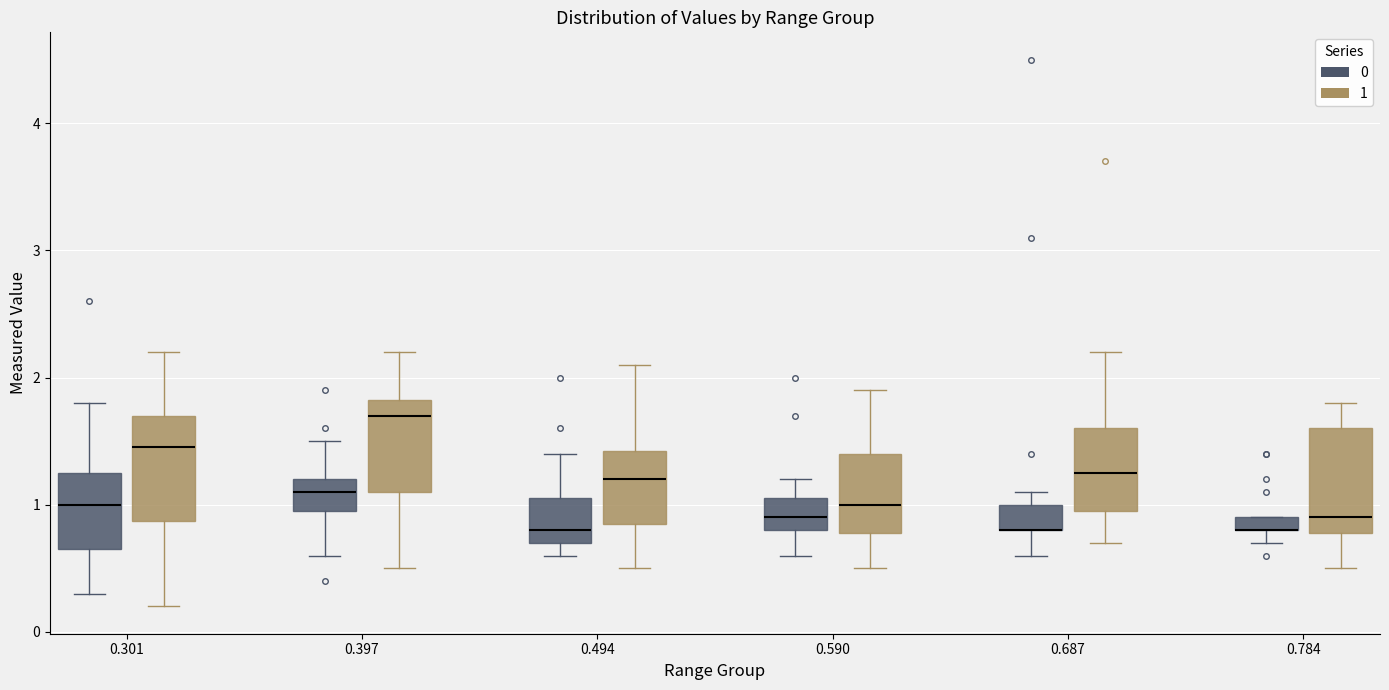

Where does the median line of the box for 0.590 (0) sit on the y-axis? The values are not printed on the chart, so give them approximately, as read against the axis.

0.9